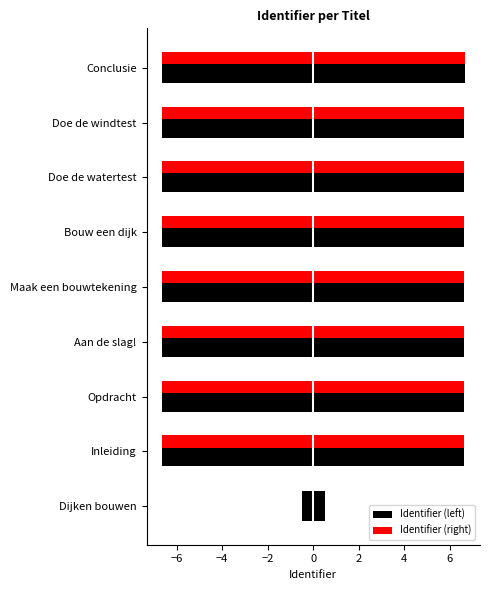

How many categories are shown in the chart?

9